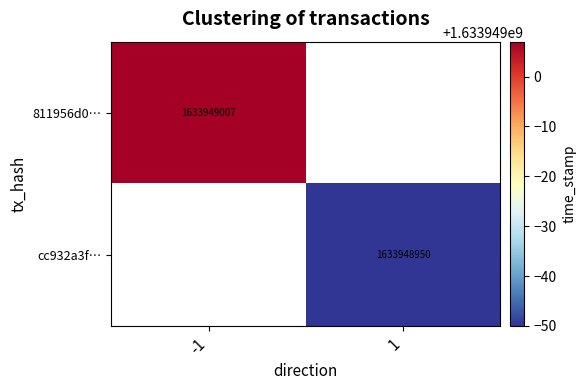

Is it true that cc932a3f99a7a334311c3c96221ed8367c9eb1e equals 0 at direction?

False